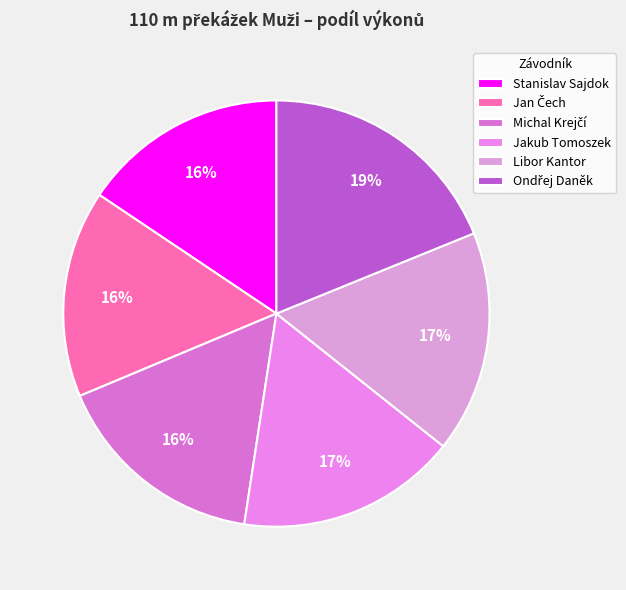

Which slice is the largest?

Ondřej Daněk